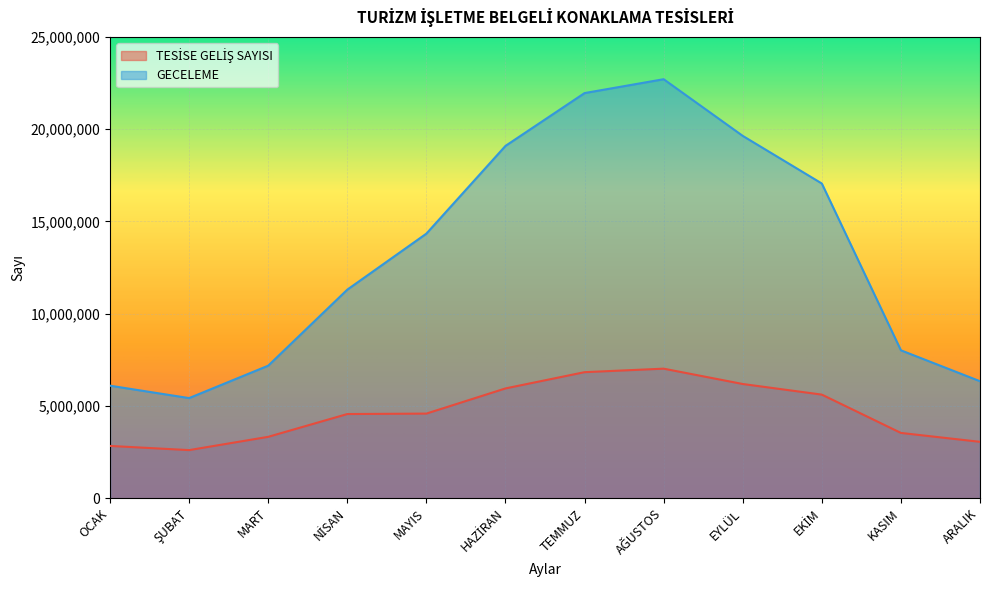

List the labels in order of TESİSE GELİŞ SAYISI value, largest first.

AĞUSTOS, TEMMUZ, EYLÜL, HAZİRAN, EKİM, MAYIS, NİSAN, KASIM, MART, ARALIK, OCAK, ŞUBAT